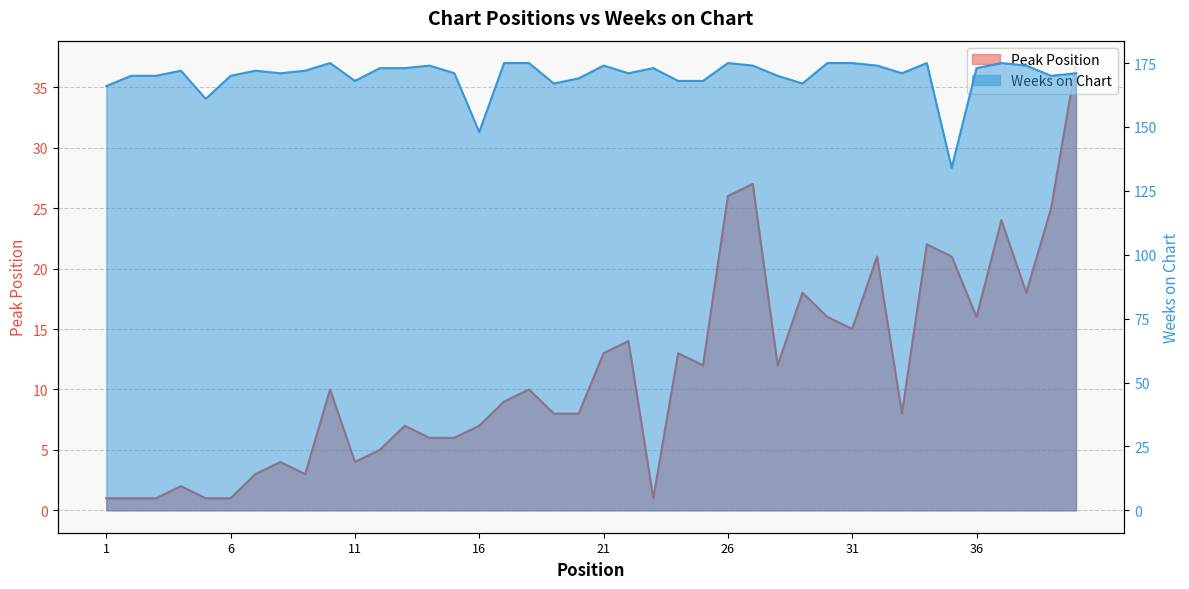

What is the highest value of the Peak Position series?

37